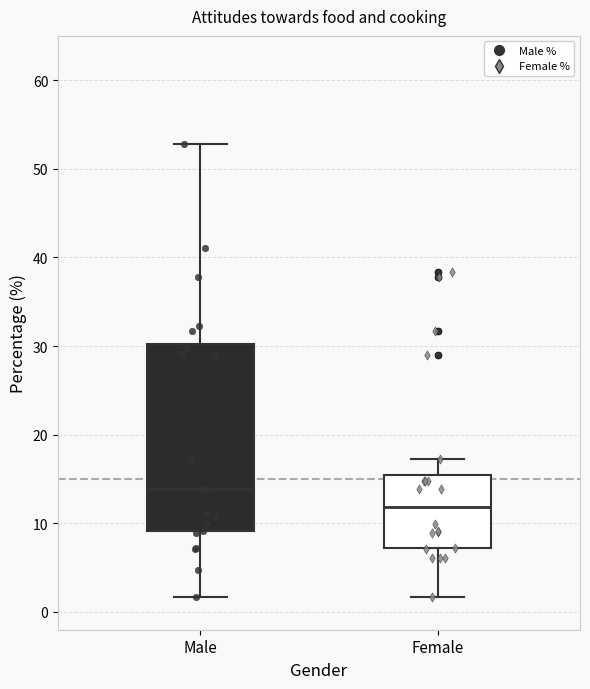

Reading left to right, read every box against the y-axis: the position of its median line, the range the box covers, and the ends of its whiskers. The values are not printed on the chart, so give them approximately, as read against the axis.

Male: median 14, box 9 to 30, whiskers 2 to 53
Female: median 12, box 7 to 15, whiskers 2 to 17